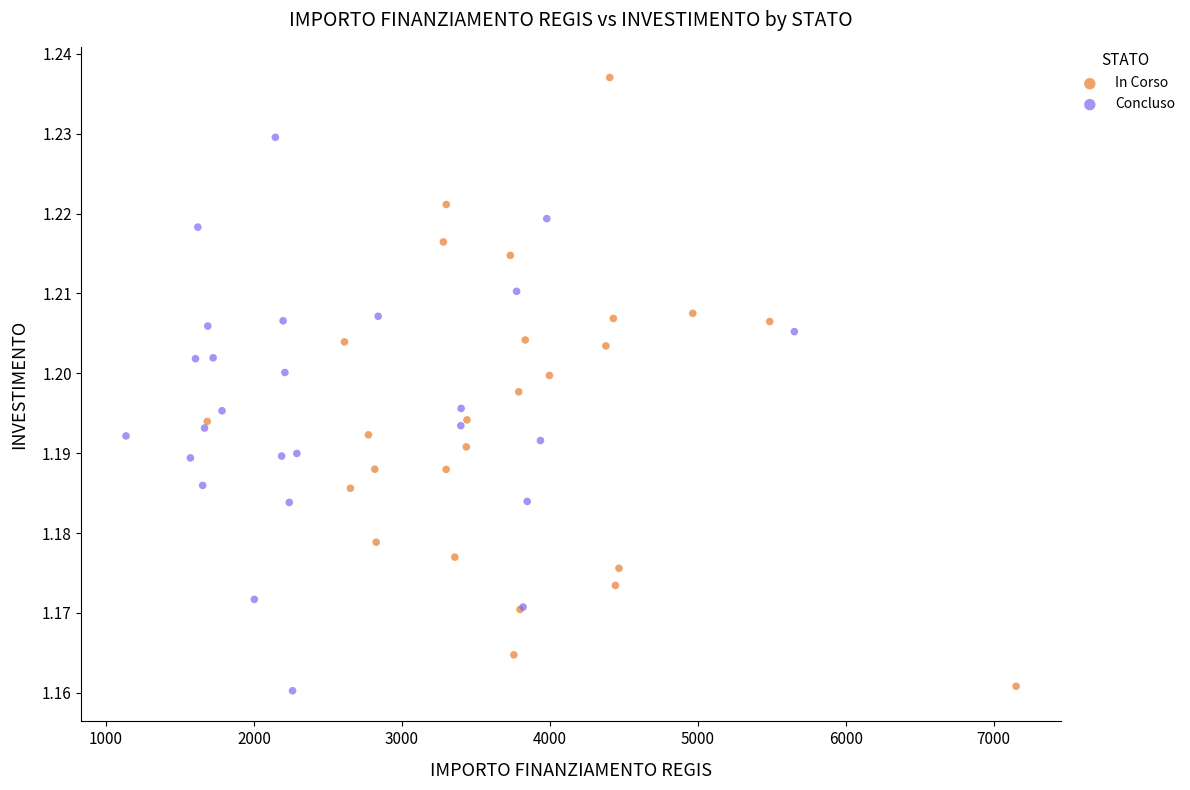

Which series has the largest Y range (max minus min)?

In Corso